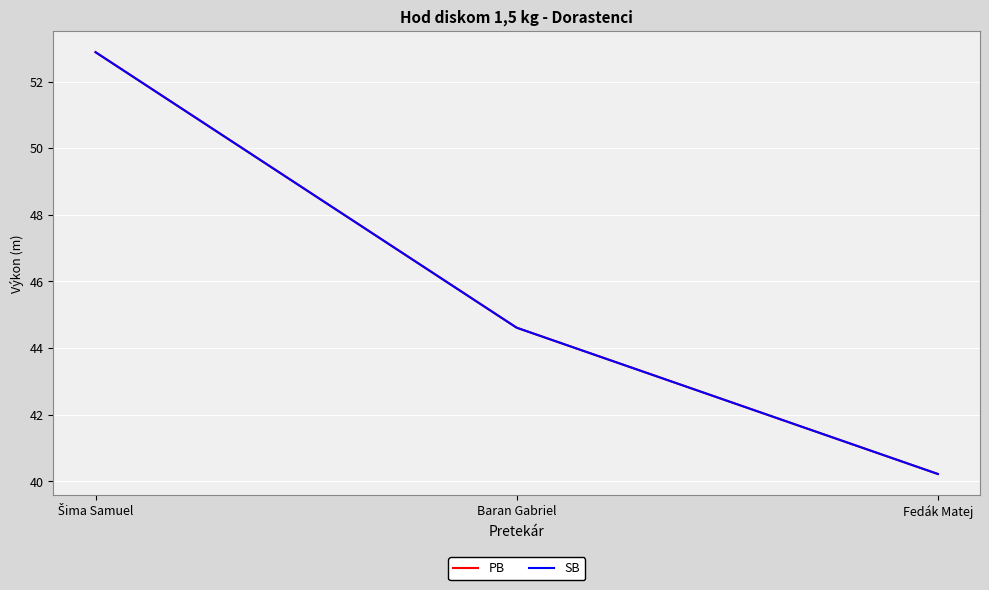

Is this an area chart (filled region under the line)?

No